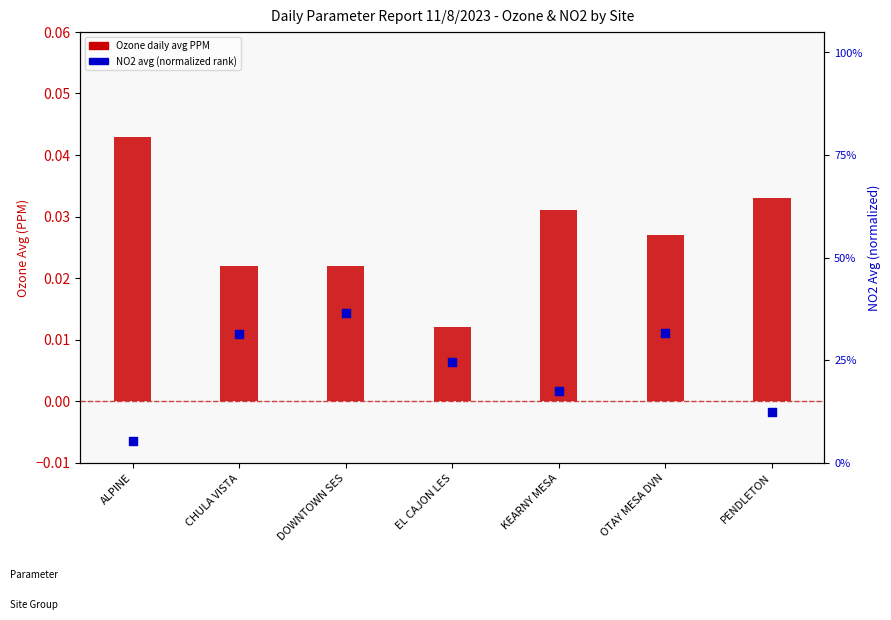

Which series has the widest spread of Y values?

NO2 Avg (normalized)